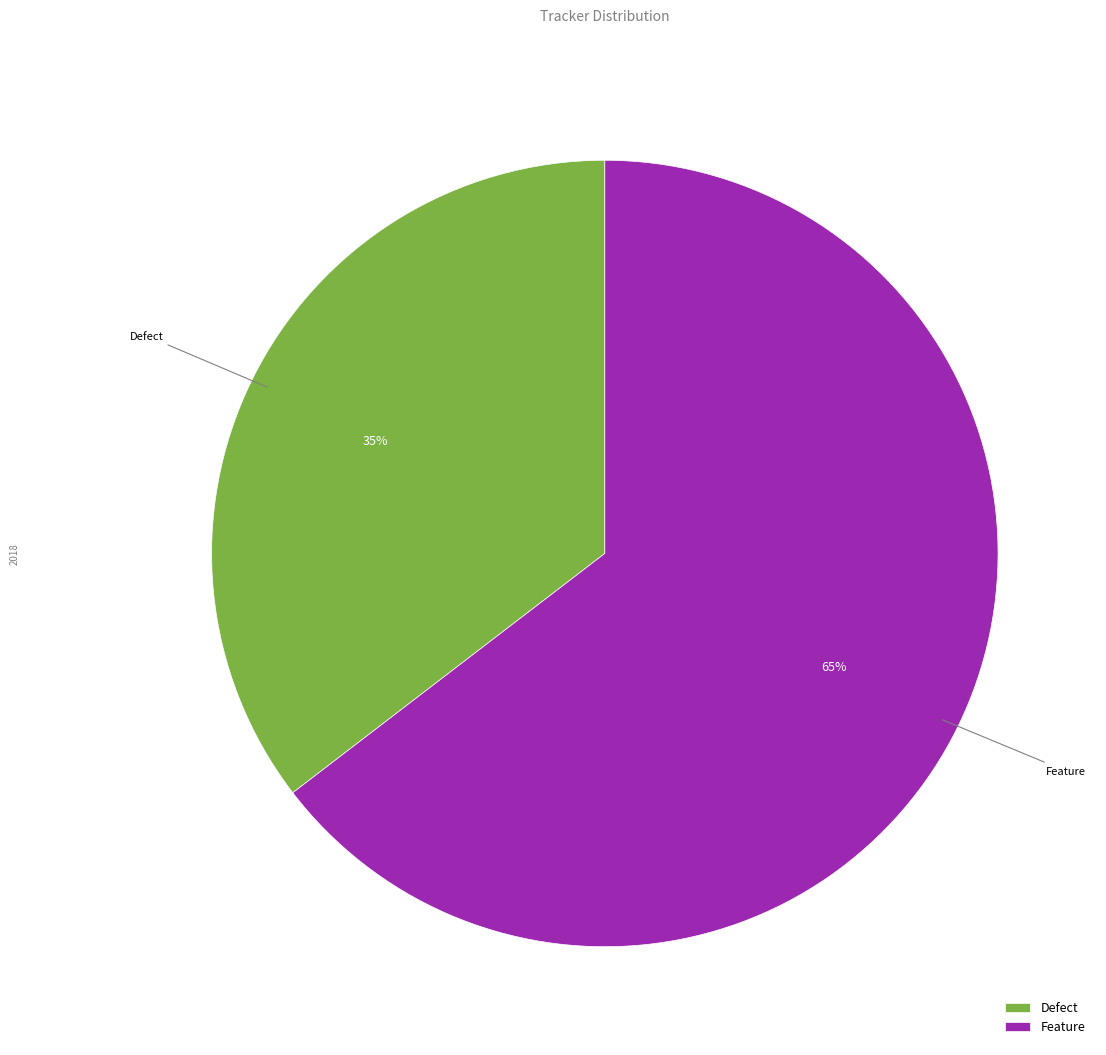

Which category has the biggest portion of the pie?

Feature